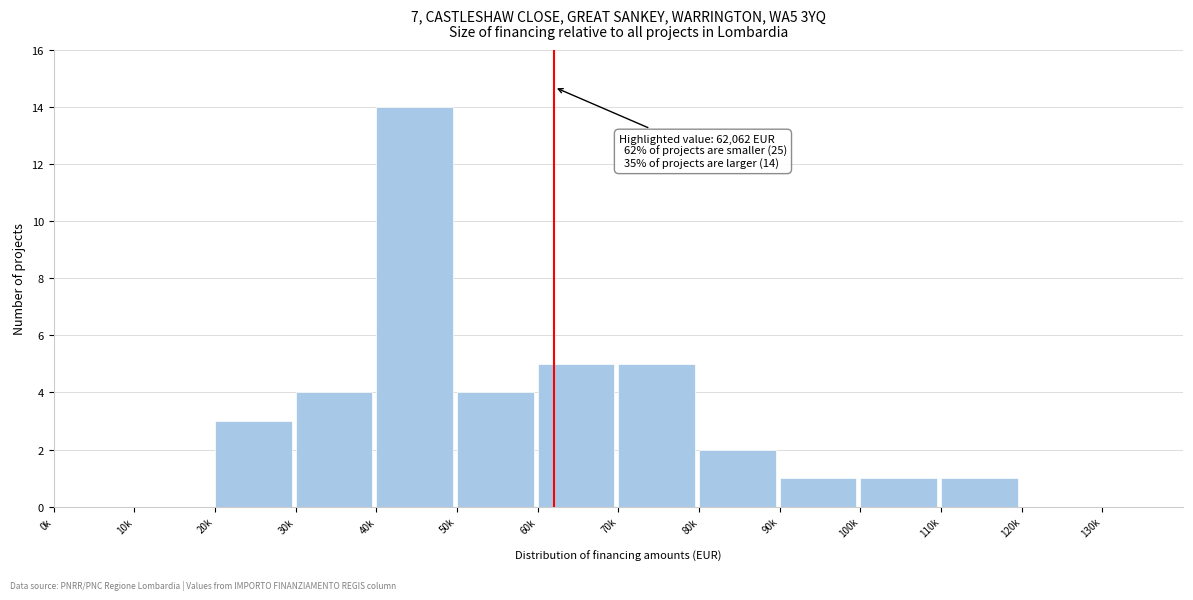

Reading left to right, extract all data points from this chart.

0k=0	10k=0	20k=3	30k=4	40k=14	50k=4	60k=5	70k=5	80k=2	90k=1	100k=1	110k=1	120k=0	130k=0